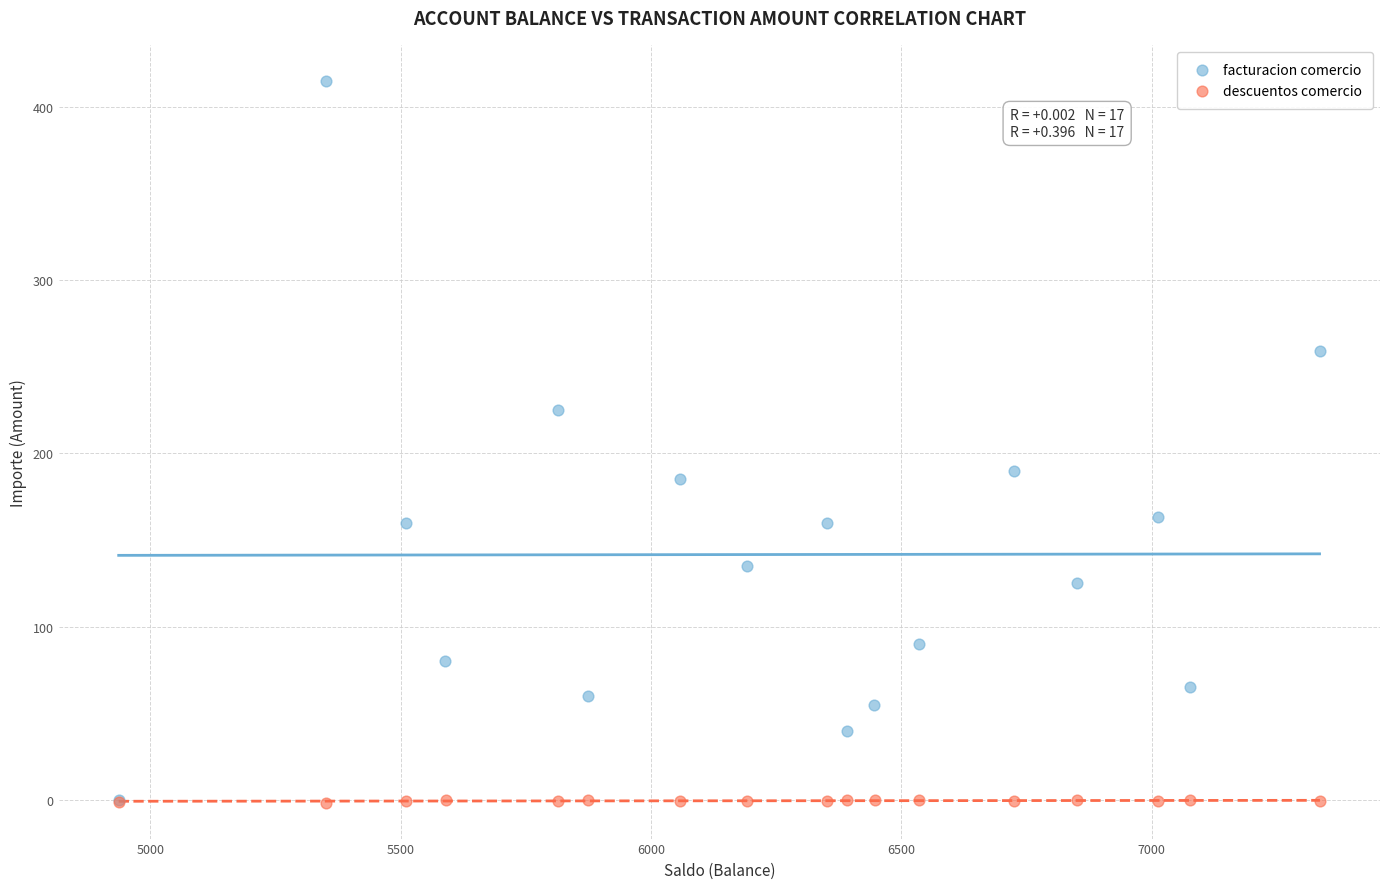

Which series contains the highest Y value?

facturacion comercio